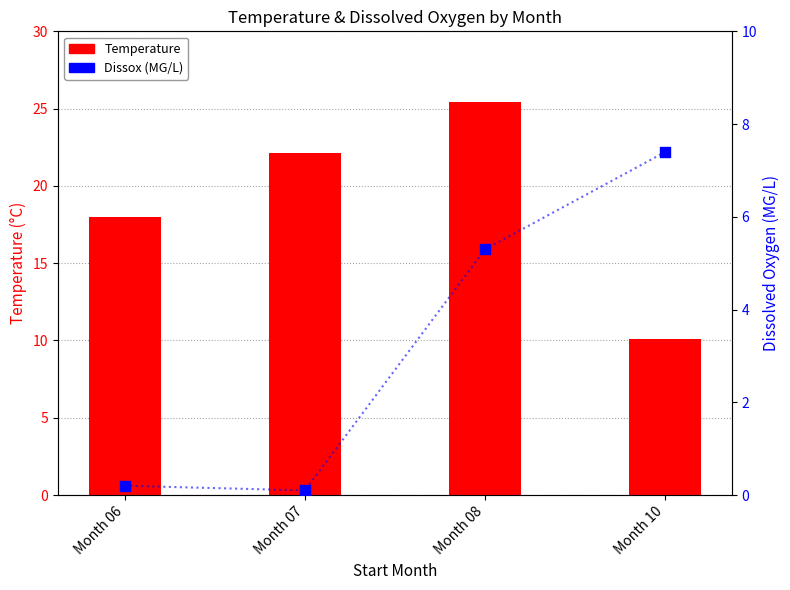

What are all the series names shown in the legend?

Temperature, Dissox